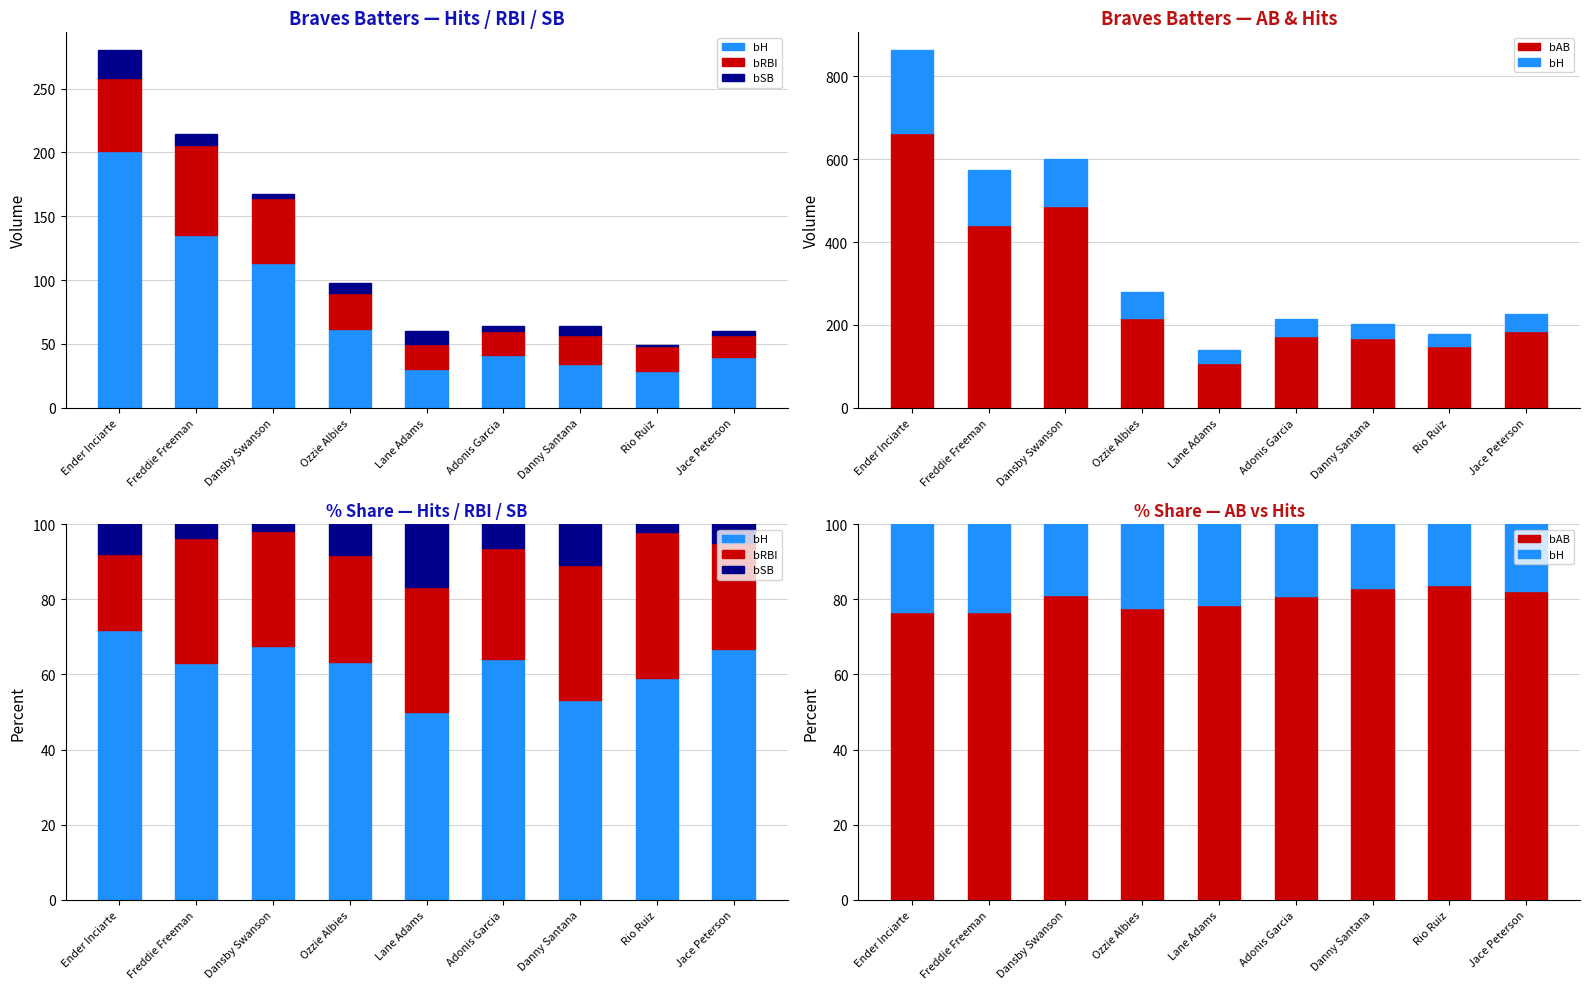

Between Danny Santana and Jace Peterson, which series saw the biggest shift?

bRBI